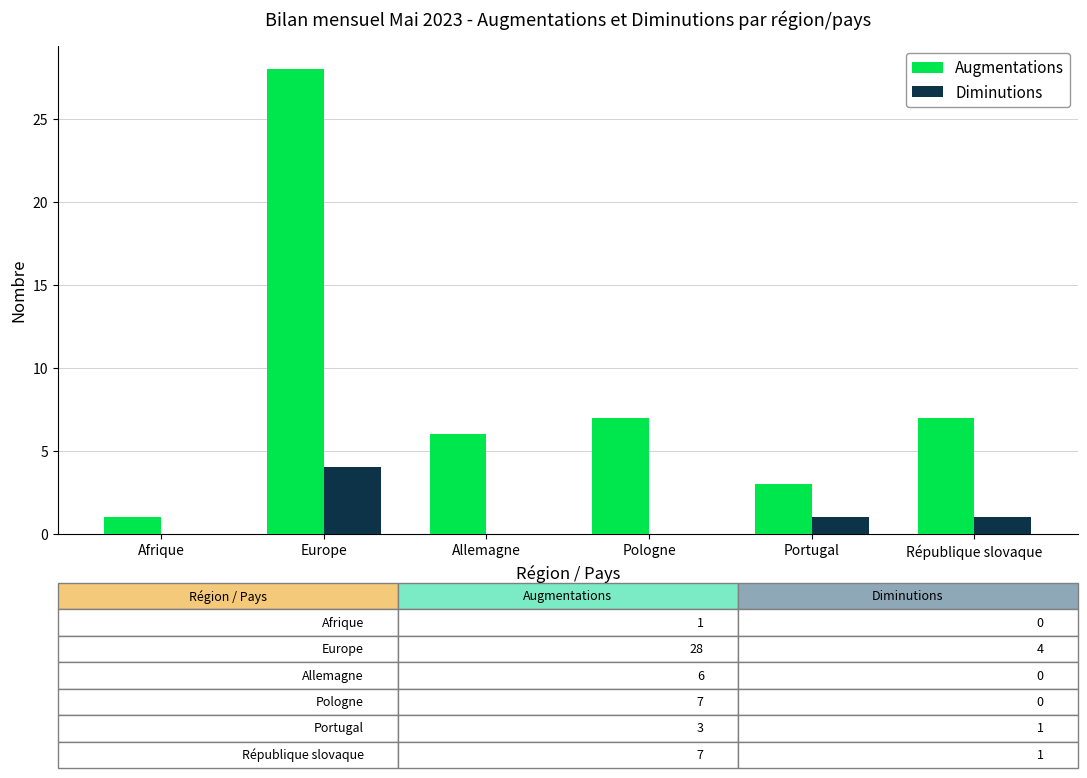

At which category is the sum across all series the highest?

Europe